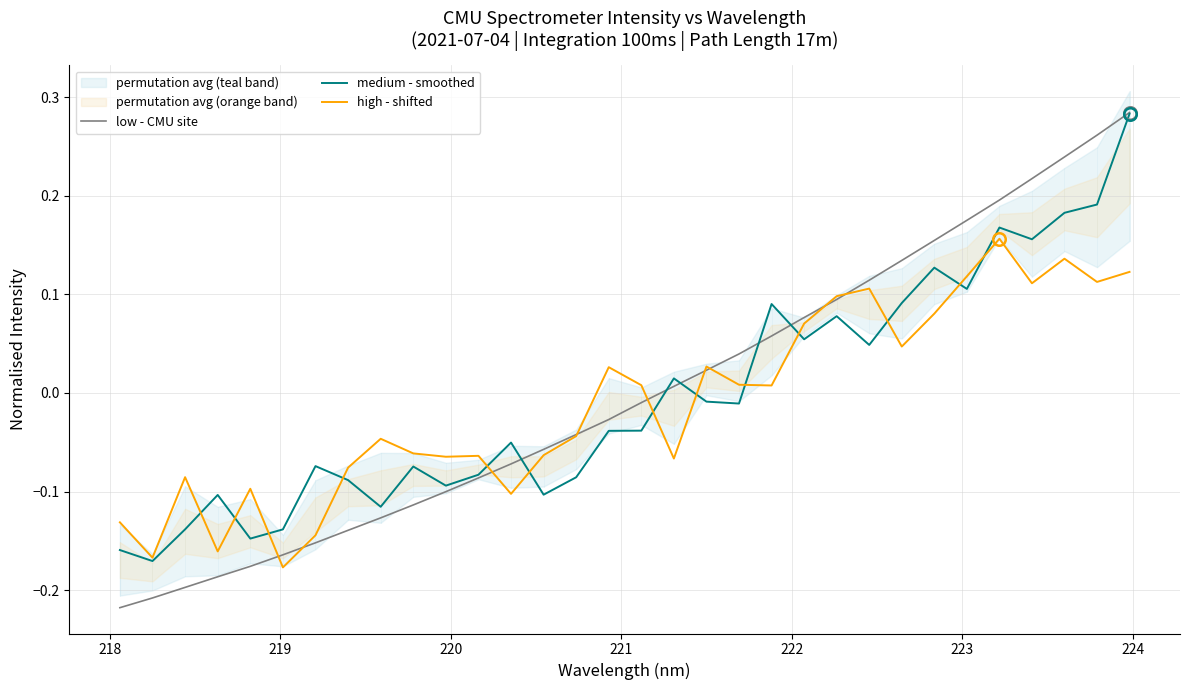

Is the value of low - CMU site at 29 greater than the value of medium - smoothed at 12?

Yes